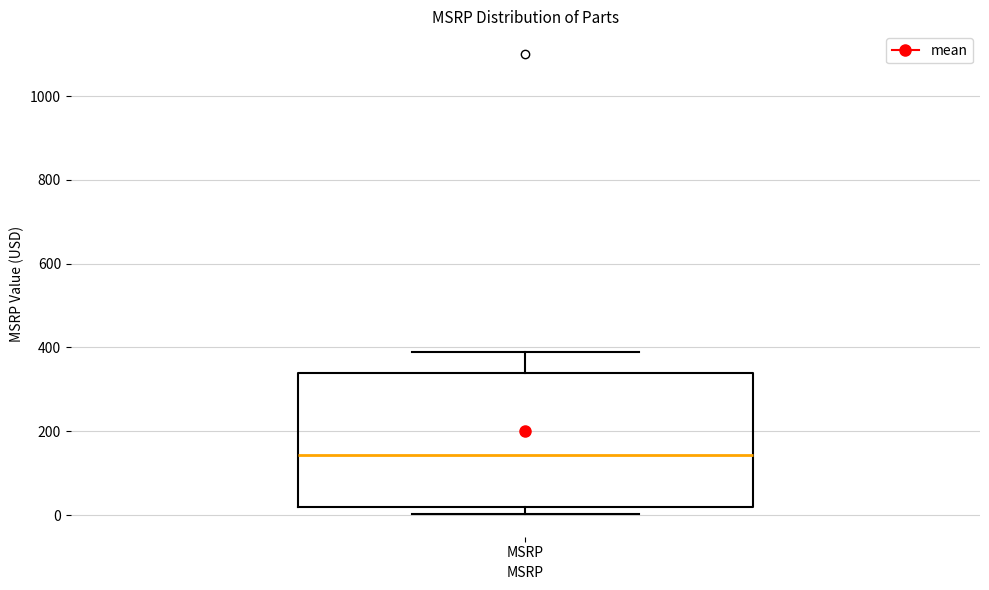

Transcribe this box plot: give where the median line is, the range the box spans, and where the two whiskers end, as read against the y-axis. The values are not printed on the chart, so give them approximately, as read against the axis.

median 140, box 20 to 340, whiskers 0 to 400